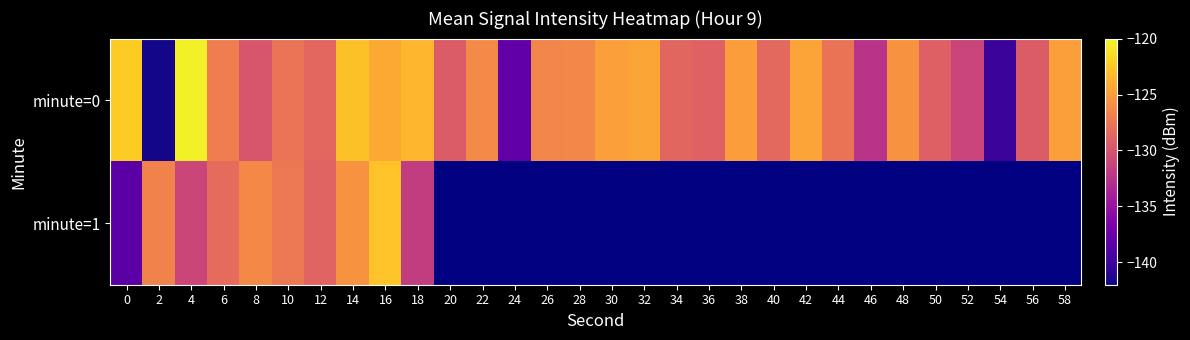

Is the value of minute=1 at 8 greater than the value of minute=0 at 18?

No